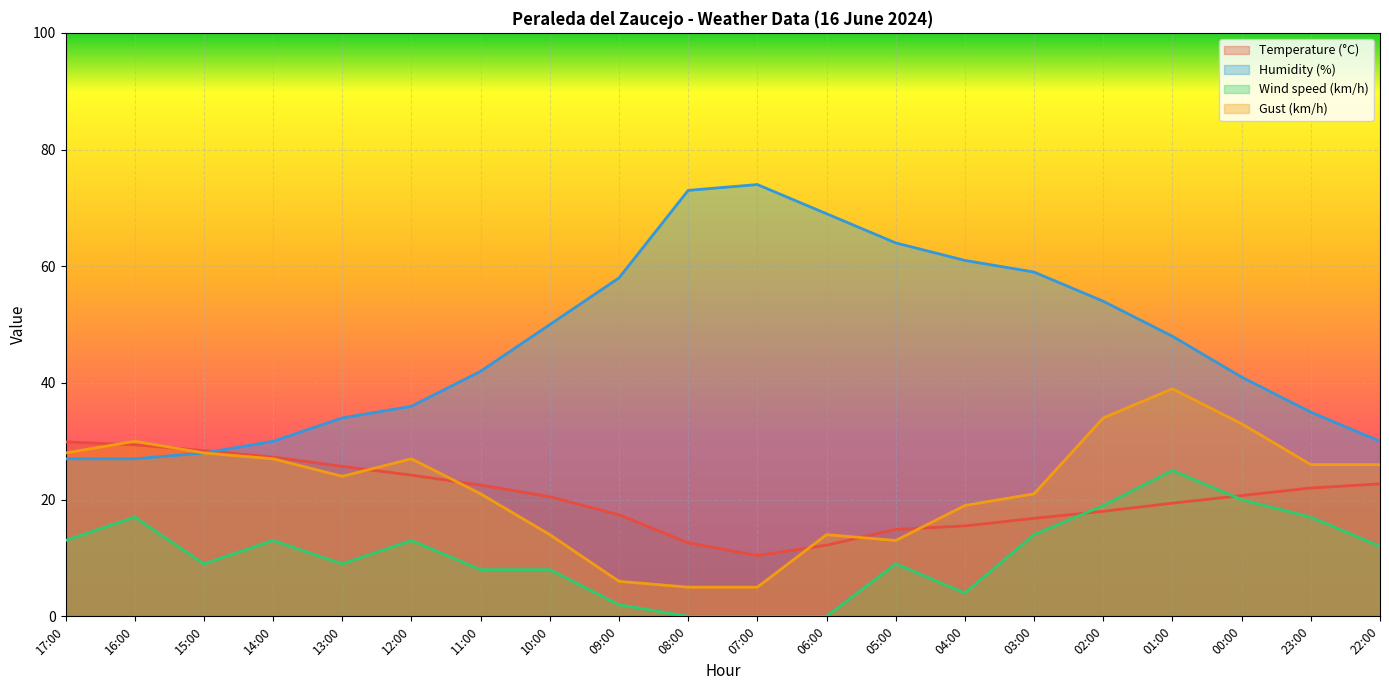

The Wind speed (km/h) series shows -17.2 at 06:00. True or false?

False